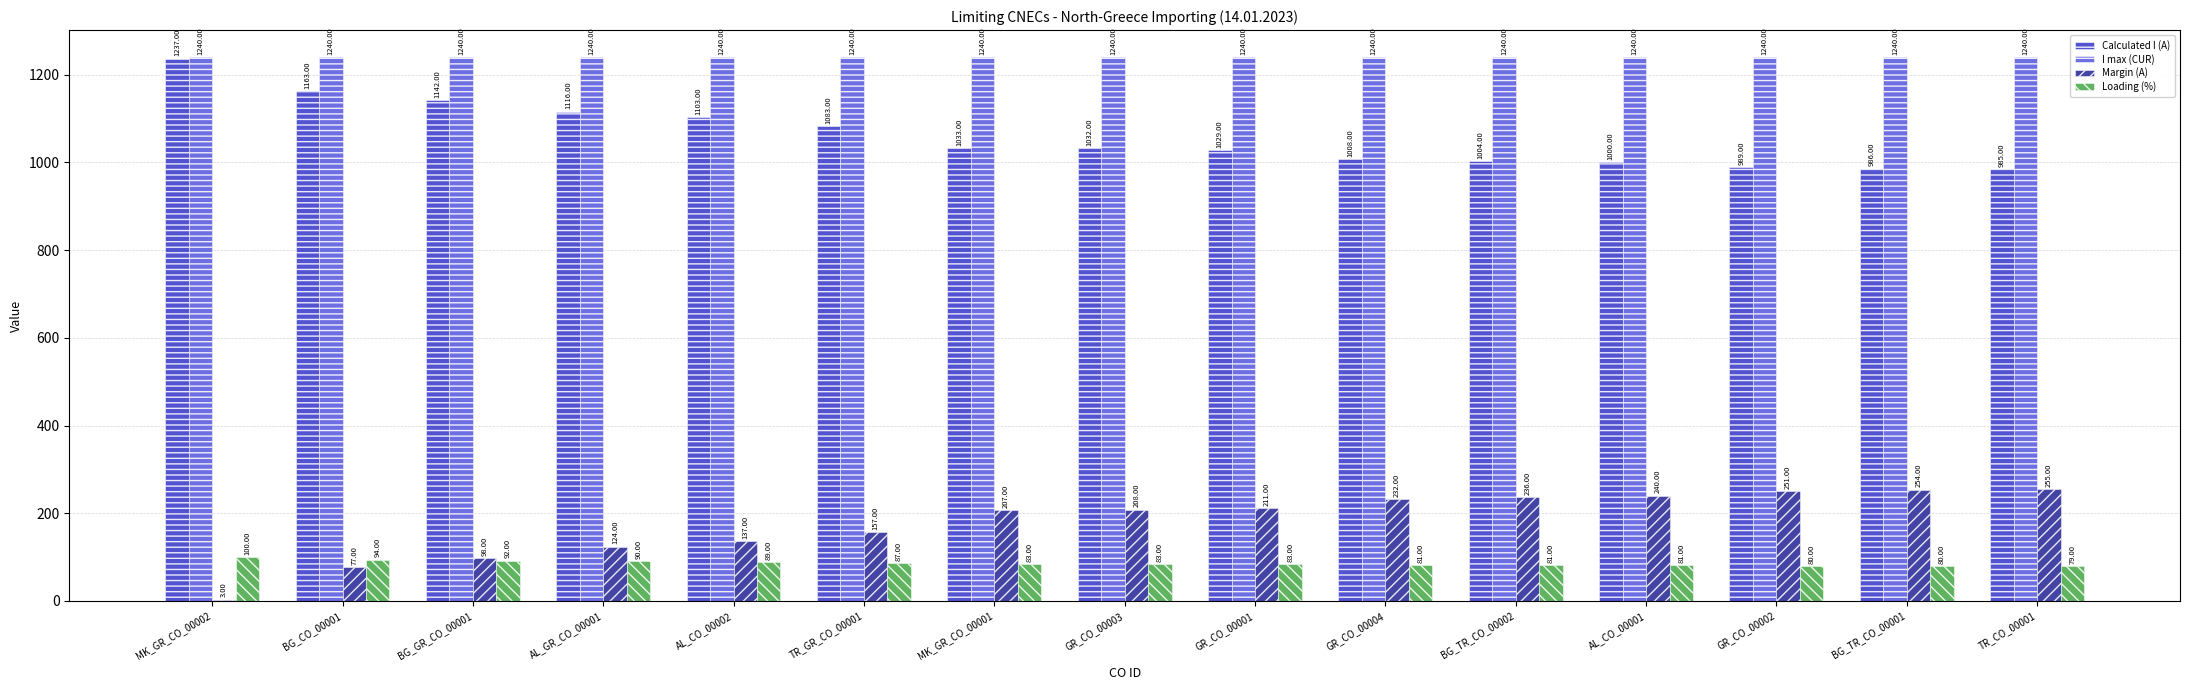

Reading left to right, extract all data points from this chart.

Calculated I (A): MK_GR_CO_00002=1237	BG_CO_00001=1163	BG_GR_CO_00001=1142	AL_GR_CO_00001=1116	AL_CO_00002=1103	TR_GR_CO_00001=1083	MK_GR_CO_00001=1033	GR_CO_00003=1032	GR_CO_00001=1029	GR_CO_00004=1008	BG_TR_CO_00002=1004	AL_CO_00001=1000	GR_CO_00002=989	BG_TR_CO_00001=986	TR_CO_00001=985
I max (CUR): MK_GR_CO_00002=1240	BG_CO_00001=1240	BG_GR_CO_00001=1240	AL_GR_CO_00001=1240	AL_CO_00002=1240	TR_GR_CO_00001=1240	MK_GR_CO_00001=1240	GR_CO_00003=1240	GR_CO_00001=1240	GR_CO_00004=1240	BG_TR_CO_00002=1240	AL_CO_00001=1240	GR_CO_00002=1240	BG_TR_CO_00001=1240	TR_CO_00001=1240
Margin (A): MK_GR_CO_00002=3	BG_CO_00001=77	BG_GR_CO_00001=98	AL_GR_CO_00001=124	AL_CO_00002=137	TR_GR_CO_00001=157	MK_GR_CO_00001=207	GR_CO_00003=208	GR_CO_00001=211	GR_CO_00004=232	BG_TR_CO_00002=236	AL_CO_00001=240	GR_CO_00002=251	BG_TR_CO_00001=254	TR_CO_00001=255
Loading (%): MK_GR_CO_00002=100	BG_CO_00001=94	BG_GR_CO_00001=92	AL_GR_CO_00001=90	AL_CO_00002=89	TR_GR_CO_00001=87	MK_GR_CO_00001=83	GR_CO_00003=83	GR_CO_00001=83	GR_CO_00004=81	BG_TR_CO_00002=81	AL_CO_00001=81	GR_CO_00002=80	BG_TR_CO_00001=80	TR_CO_00001=79